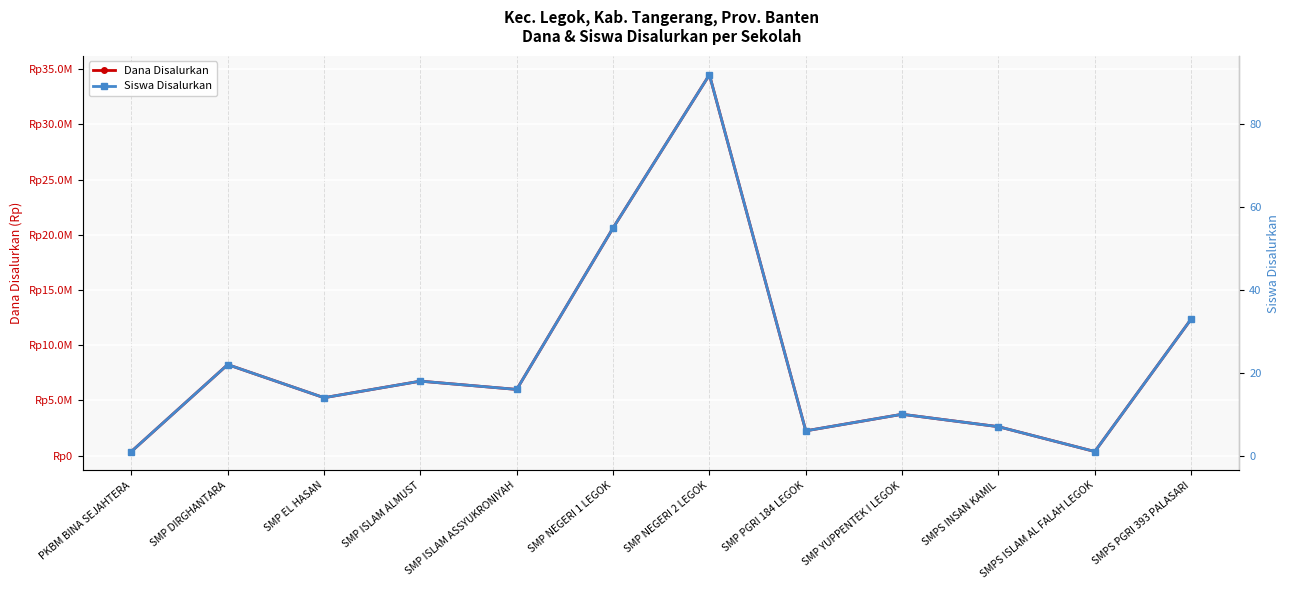

What position from the right is SMP NEGERI 1 LEGOK?

7